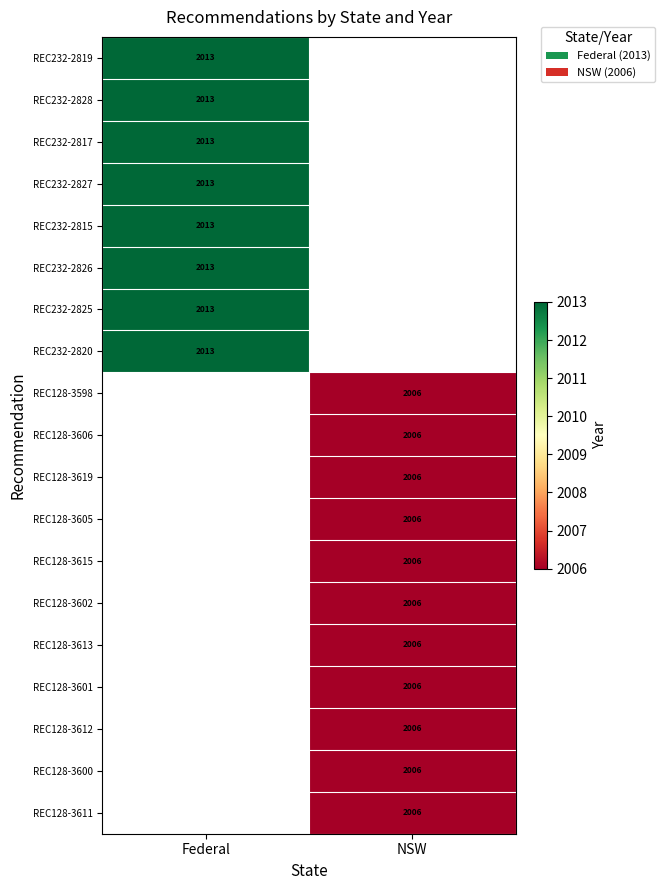

What is the minimum value shown in the chart?

2006.0